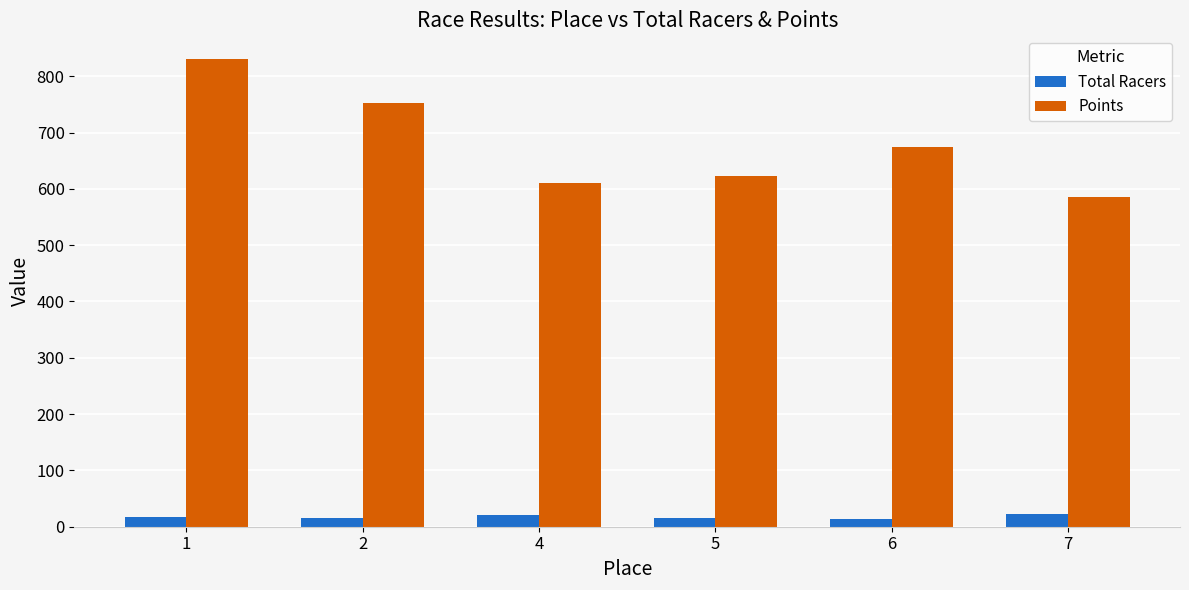

At how many categories does at least one series exceed 223?

6